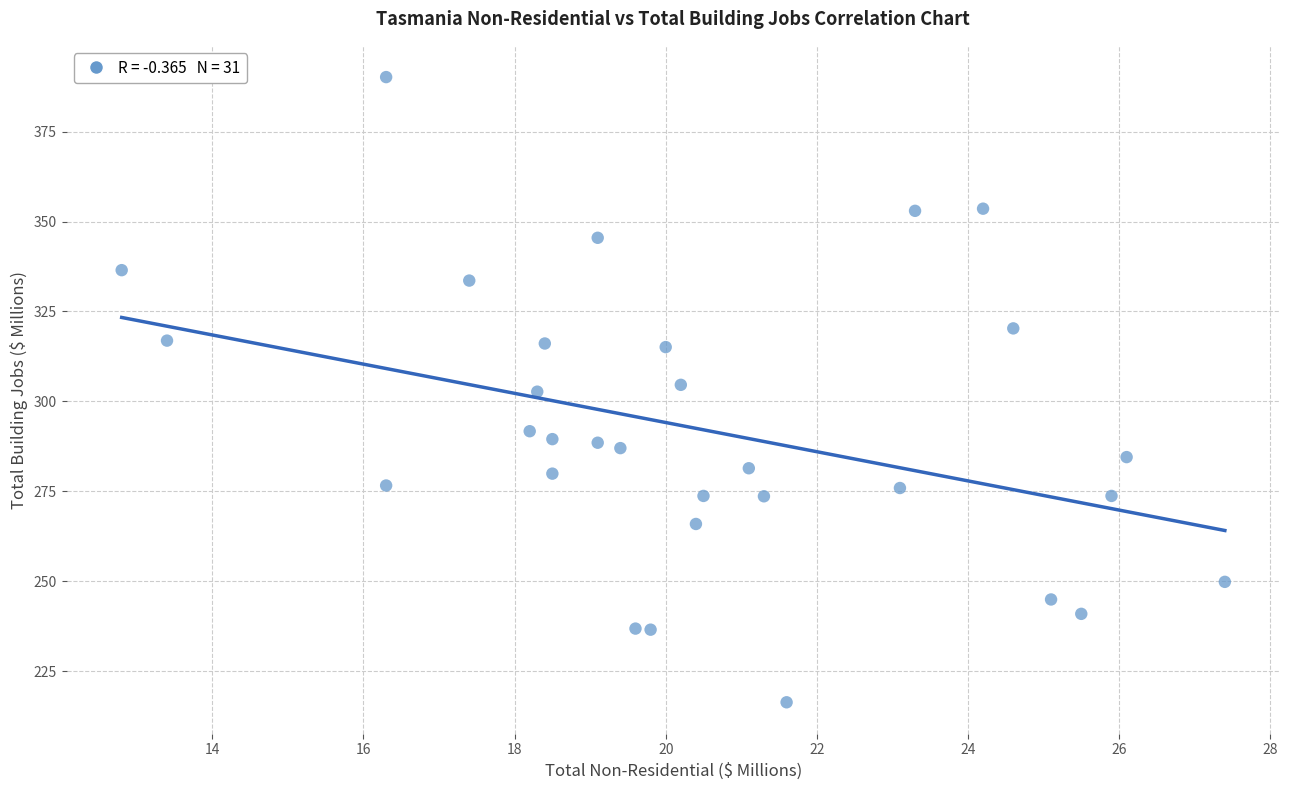

What is the range of X values (max minus min)?

14.6